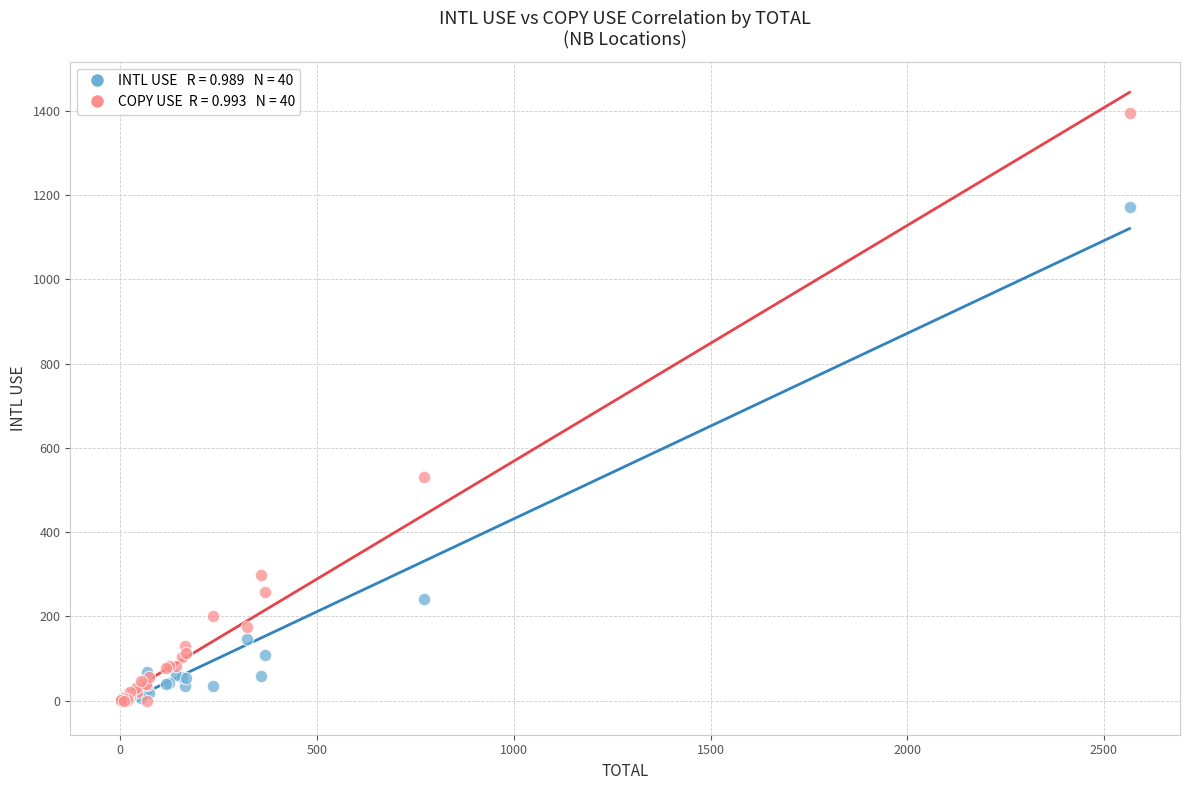

Across all series, what Y value is closest to 697?

531